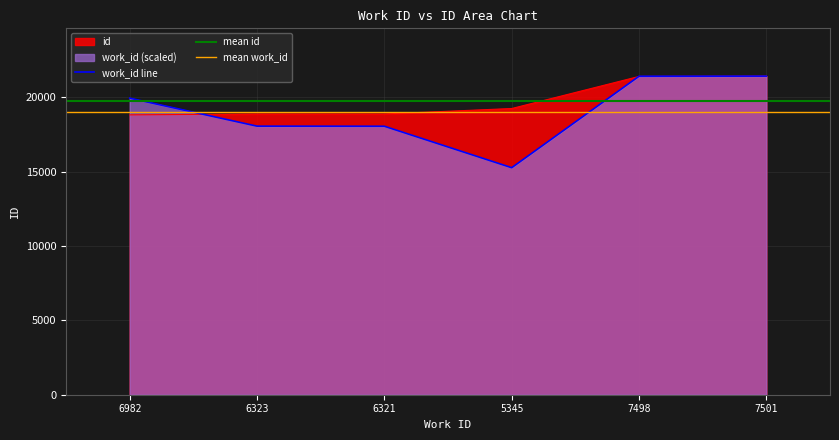

At which category is the sum across all series the highest?

7501